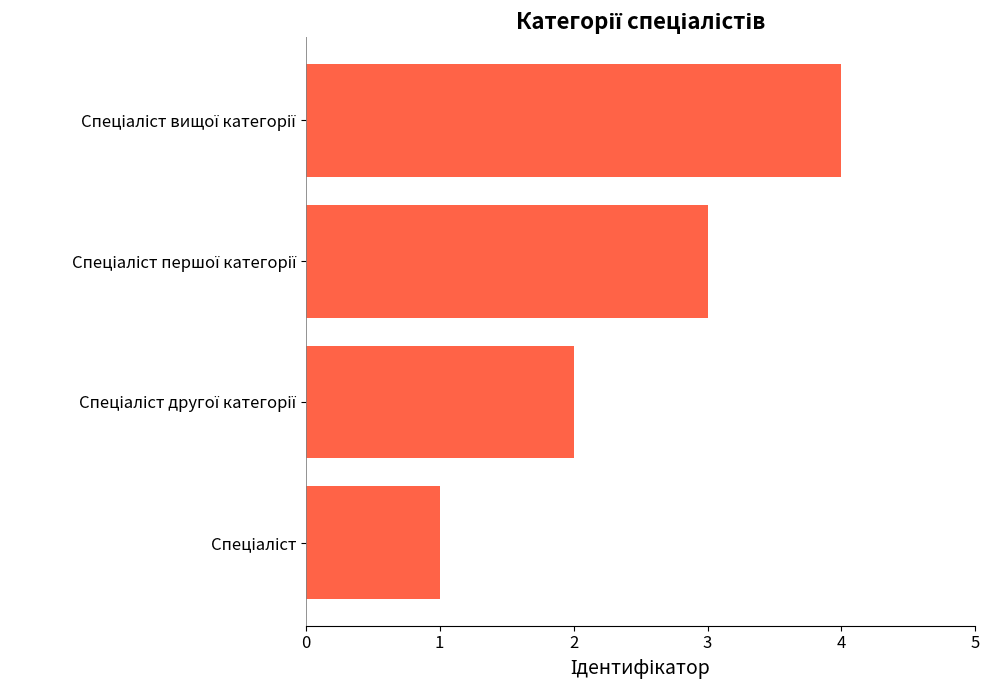

What is the difference between the maximum and minimum values?

3